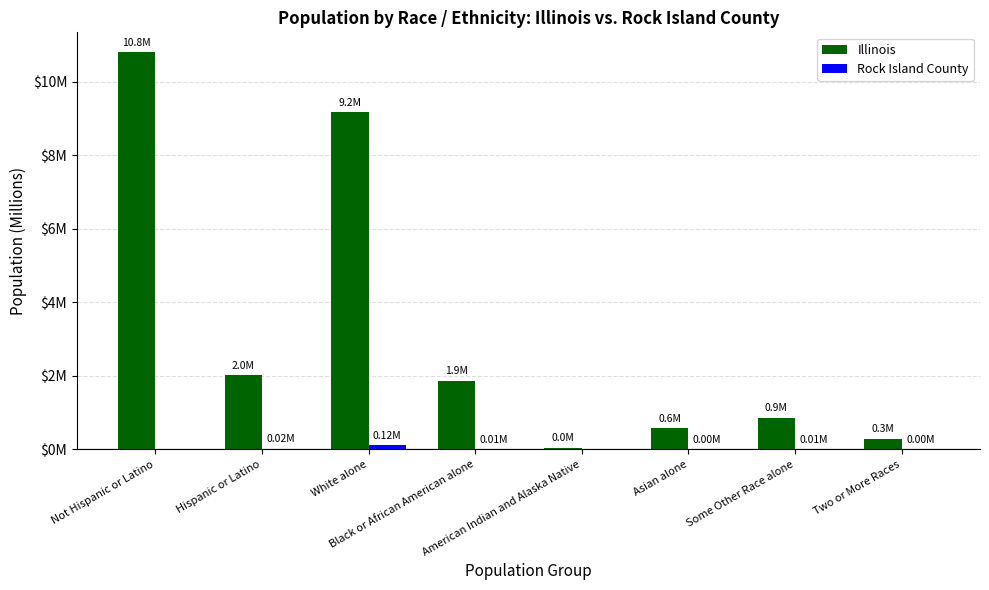

Are the bars horizontal?

No